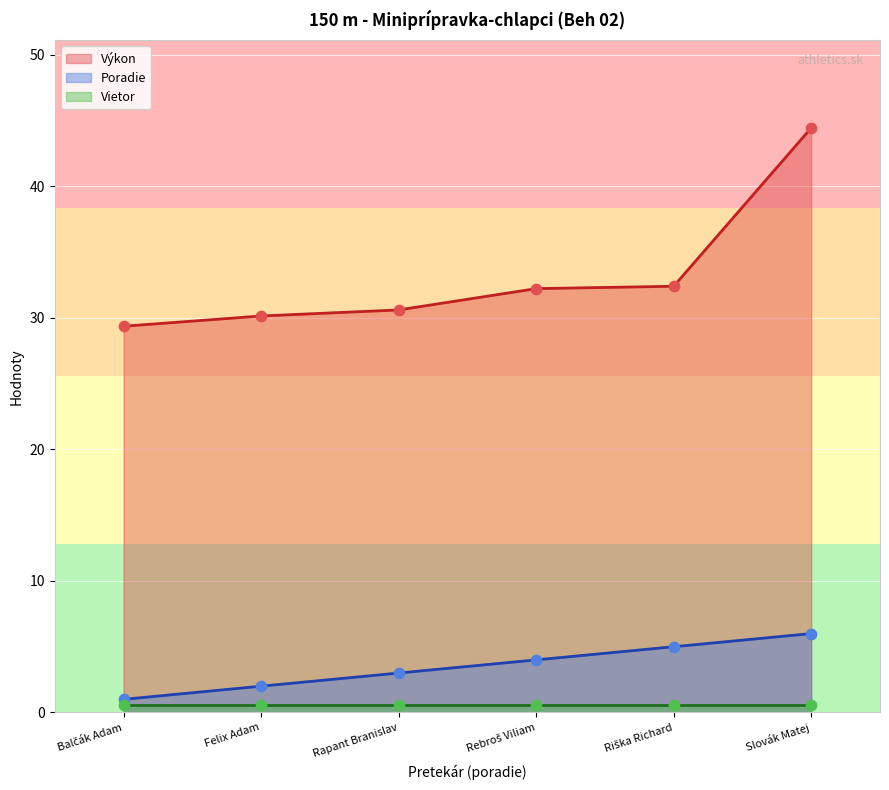

Which series has the largest Y range (max minus min)?

Výkon